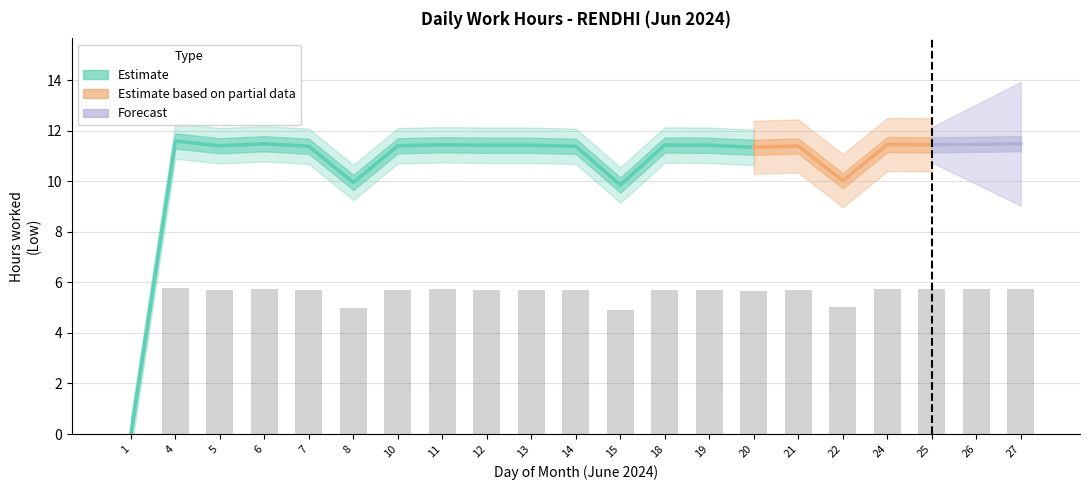

Reading right to left, extract all data points from this chart.

27=5.7	26=5.7	25=5.7	24=5.7	22=5.0	21=5.7	20=5.7	19=5.7	18=5.7	15=4.9	14=5.7	13=5.7	12=5.7	11=5.7	10=5.7	8=5.0	7=5.7	6=5.7	5=5.7	4=5.8	1=0.0